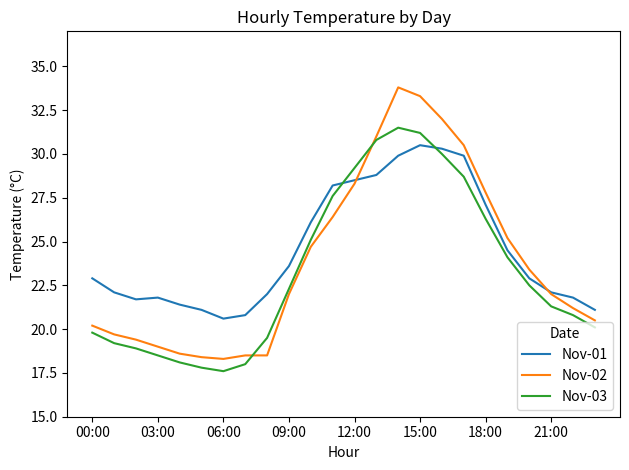

True or false: Nov-01 and Nov-03 cross at least once.

True